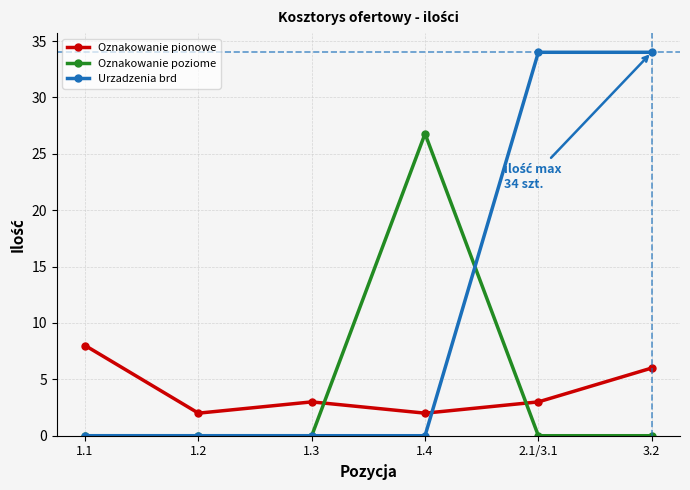

What is the spread (max minus min) of values at 1.1?

8.0